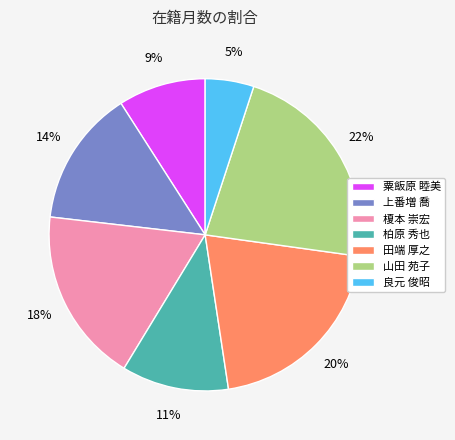

Count the number of slices in the pie.

7